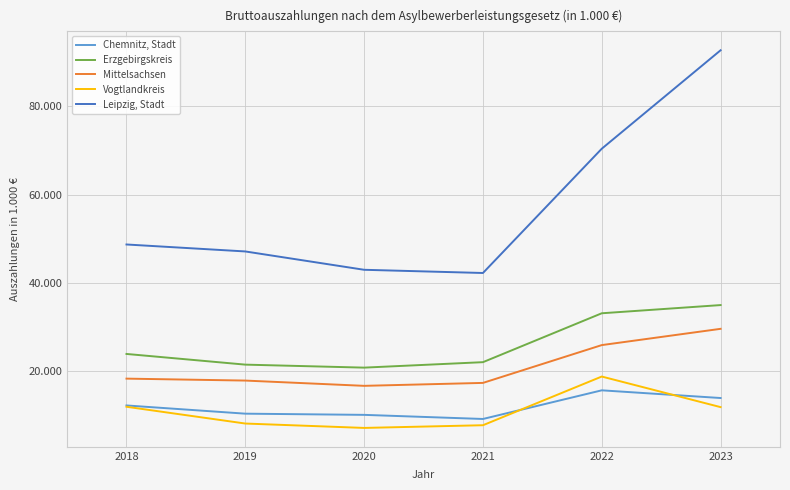

Does the chart have visible grid lines?

Yes